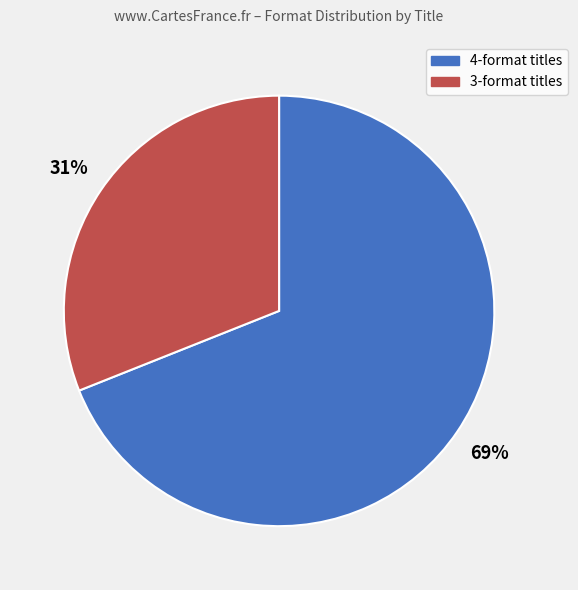

To the nearest percent, what is the average slice percentage?

50%